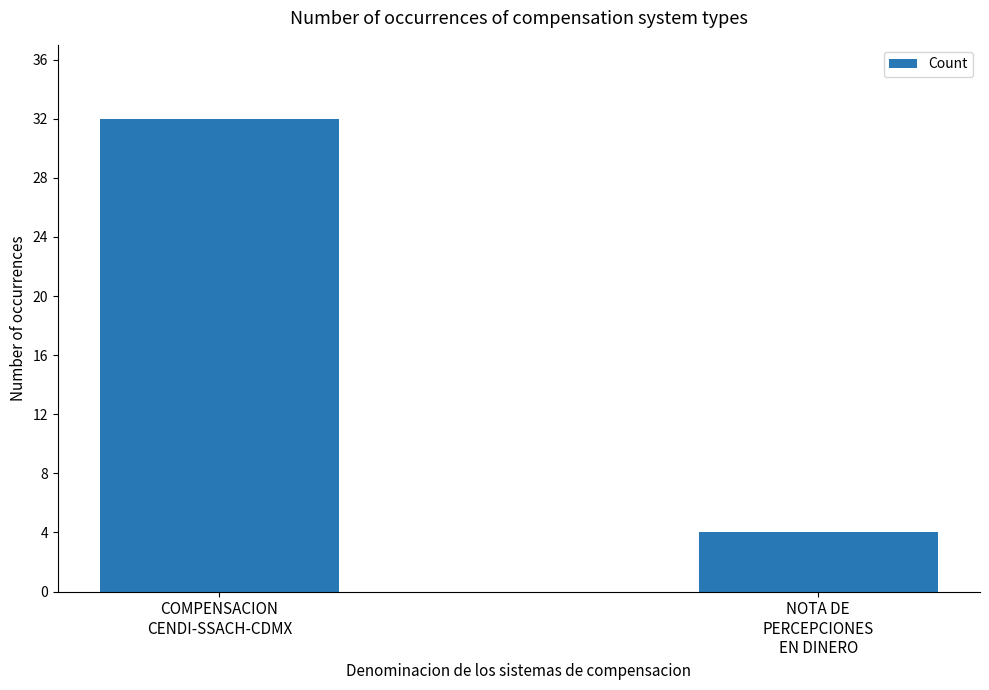

What is the approximate value at NOTA DE
PERCEPCIONES
EN DINERO, to the nearest 5?

5